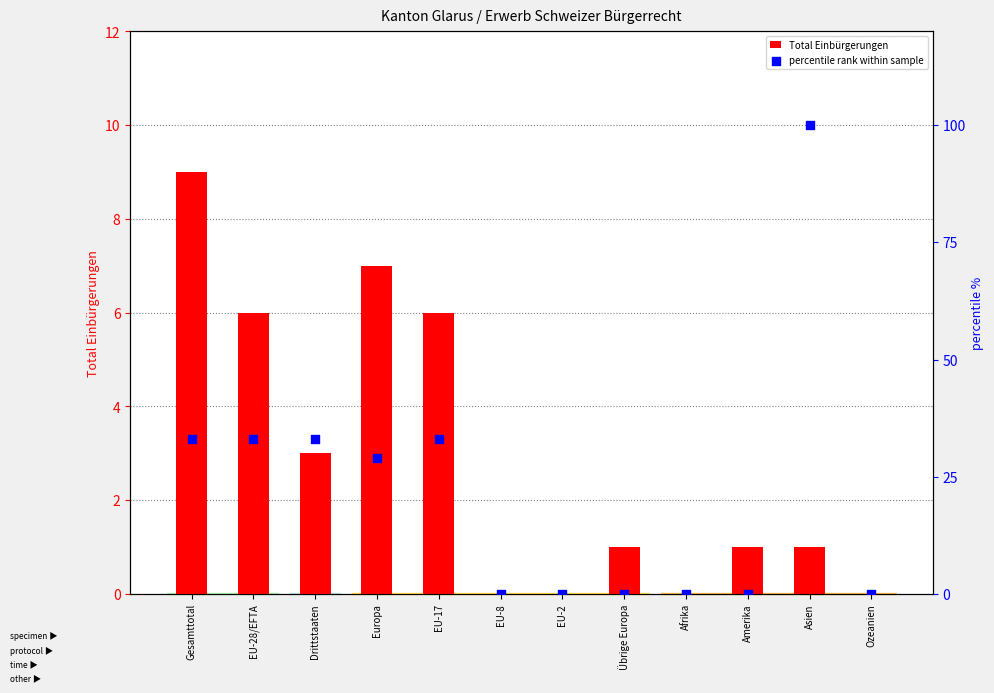

At how many categories does at least one series exceed 95?

1